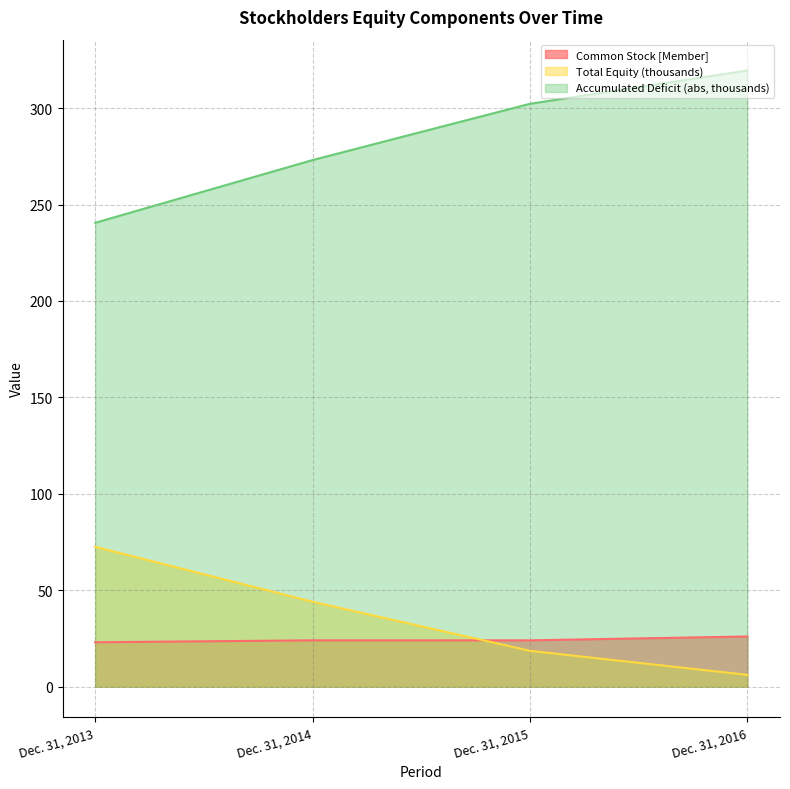

Reading right to left, transcribe all the data shown in this chart.

Common Stock [Member]: 26.0	24.0	24.0	23.0
Additional Paid-in Capital [Member]: 319.5	302.3	273.1	240.5
Accumulated Deficit [Member]: 6.1	18.6	44.0	72.5